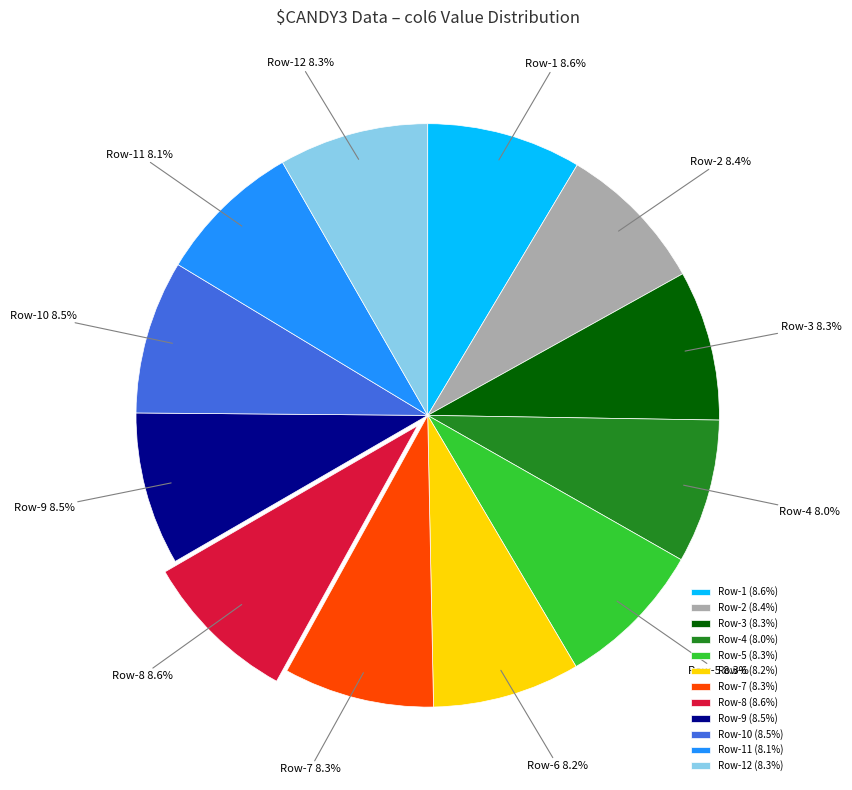

Is there a majority slice in this chart?

No